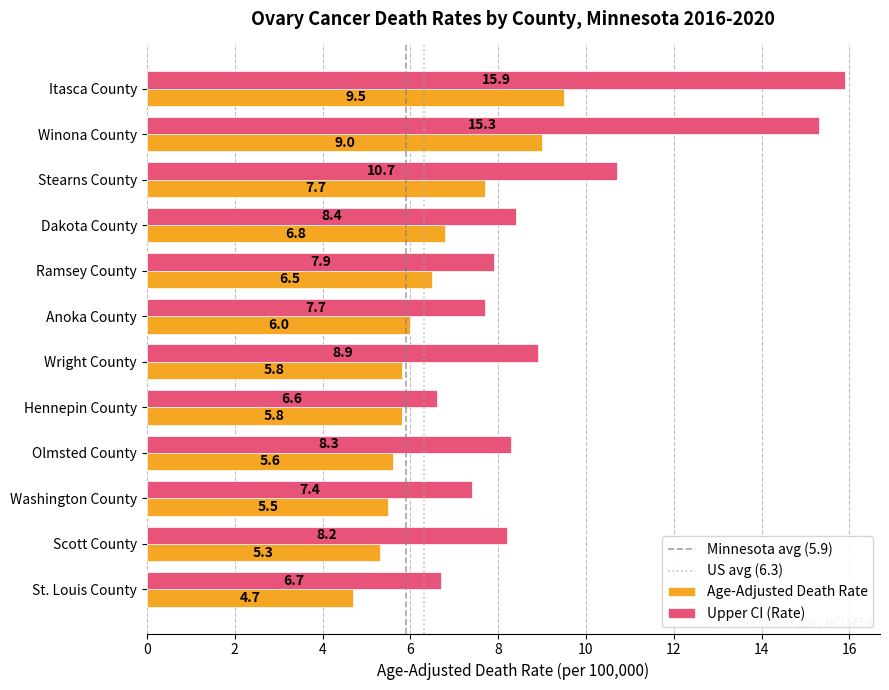

What is the minimum value for Upper CI (Rate)?

6.6